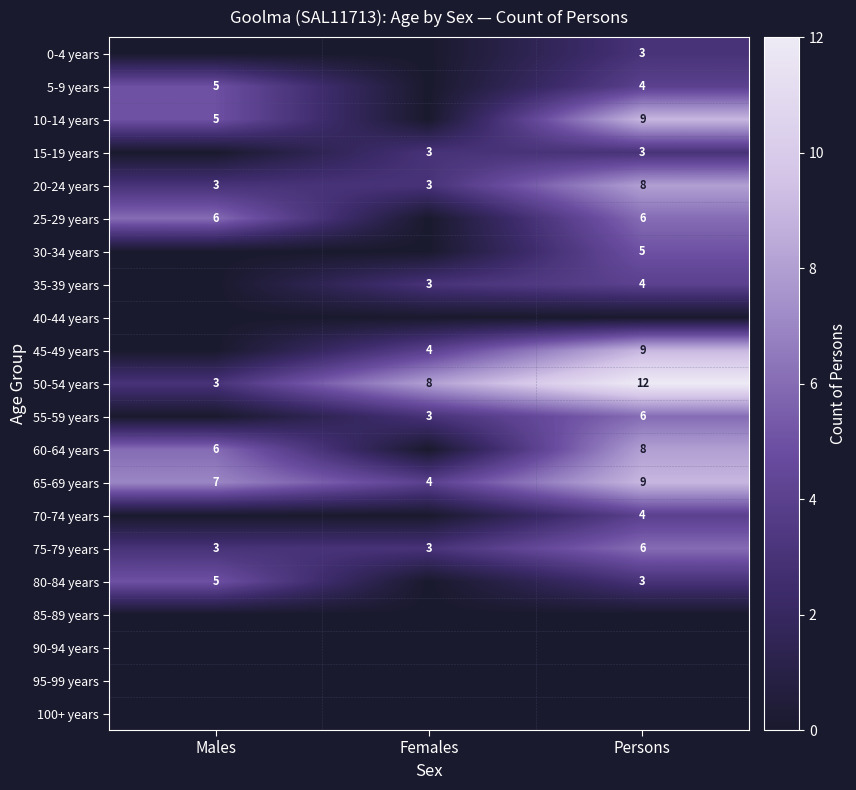

What is the difference between the maximum and minimum values in the 50-54 years series?

9